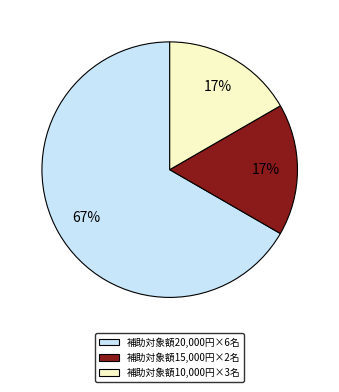

Do 補助対象額15,000円×2名 and 補助対象額10,000円×3名 together represent more than half of the pie?

No